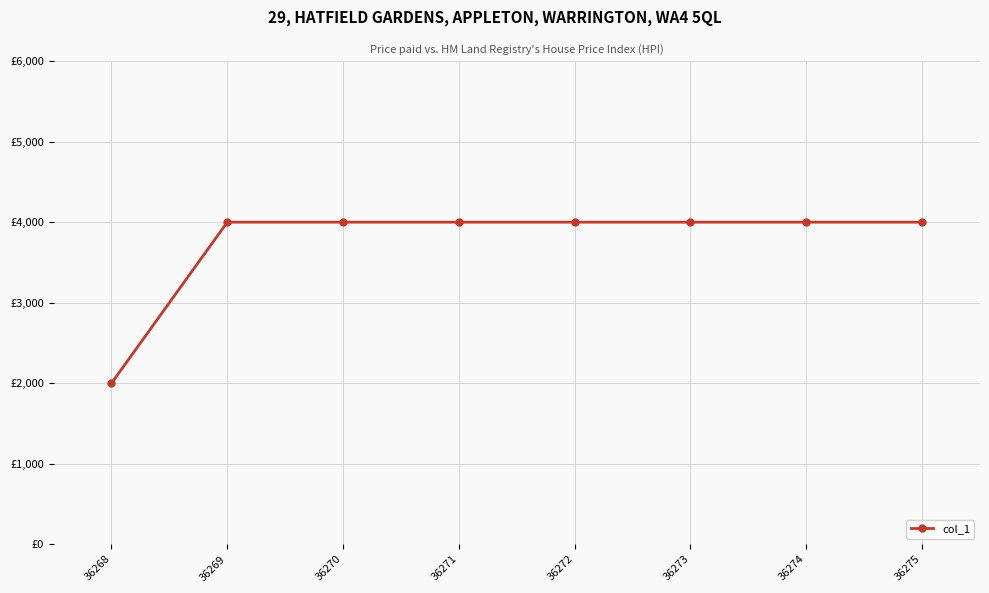

List the labels in order of value, largest first.

36269, 36270, 36271, 36272, 36273, 36274, 36275, 36268